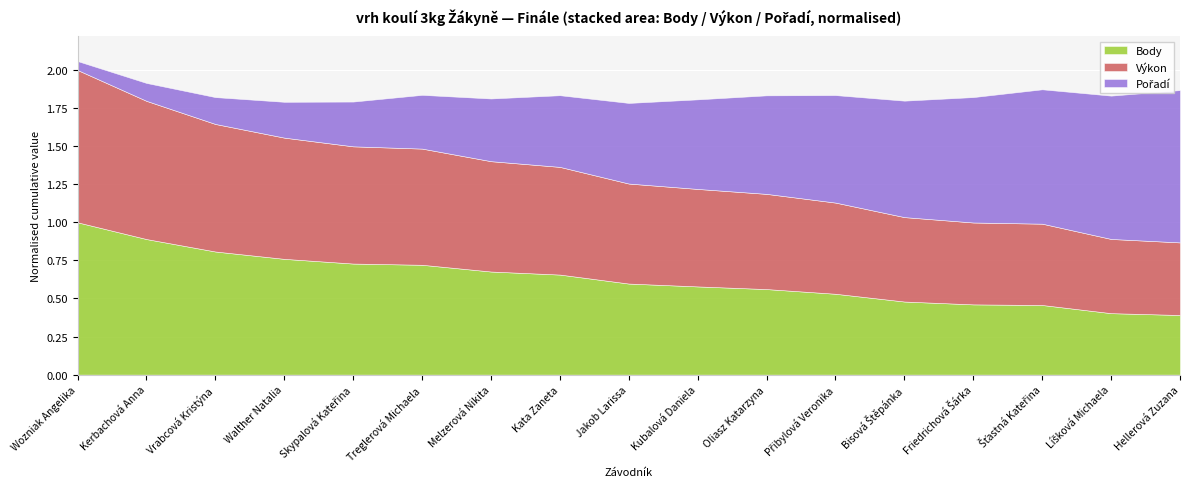

Where is Body nearest to the value 519?

Melzerová Nikita